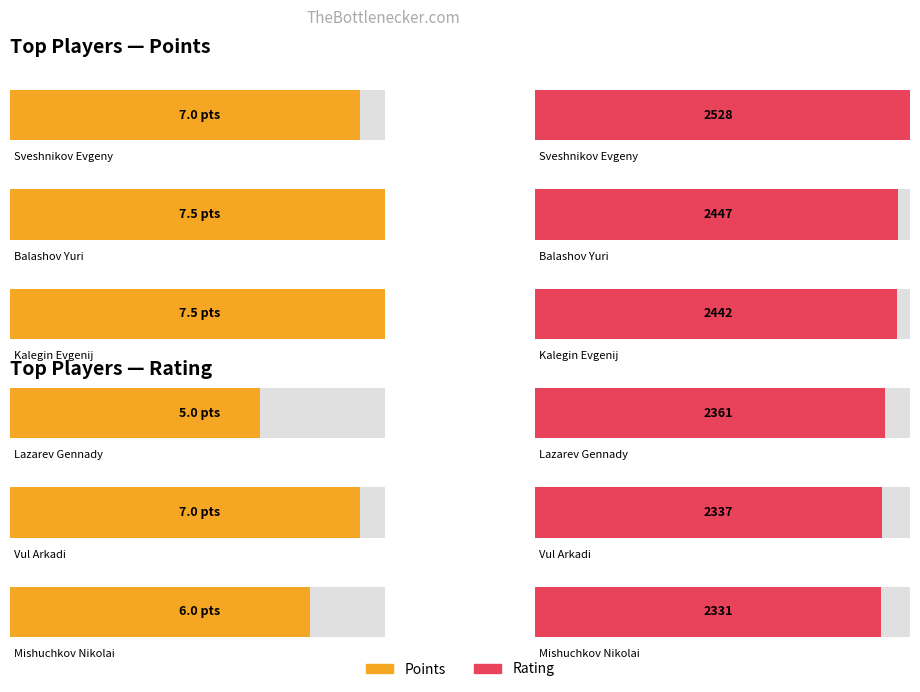

What is the difference between the maximum and second lowest values in the Rating series?

191.0